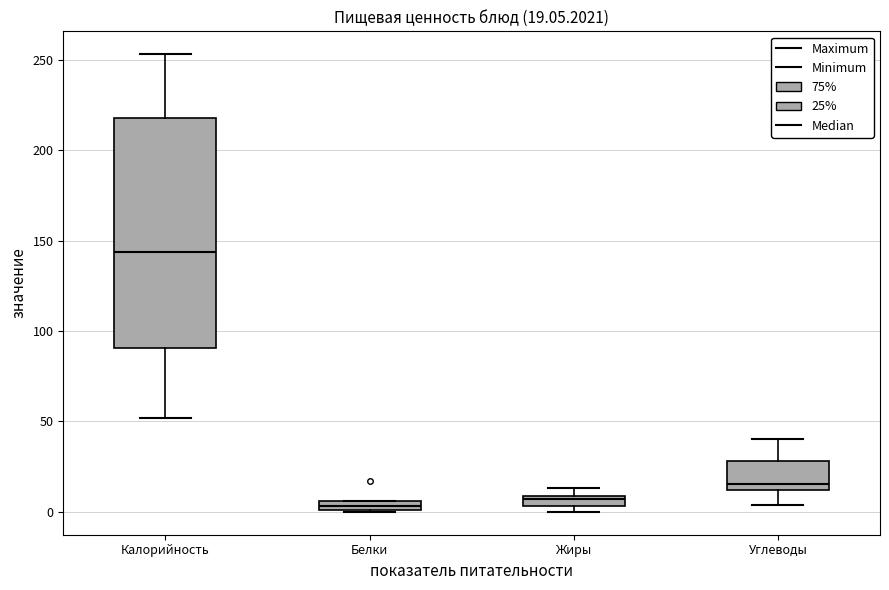

Which box's median line is the highest?

Калорийность